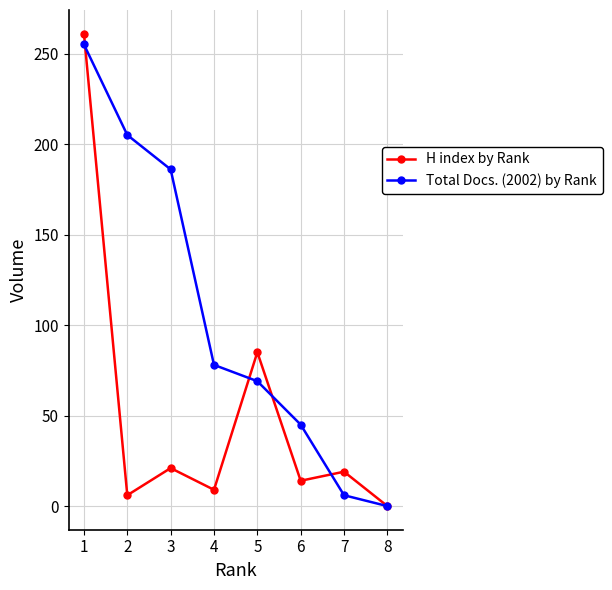

True or false: H index by Rank and Total Docs. (2002) by Rank cross at least once.

True